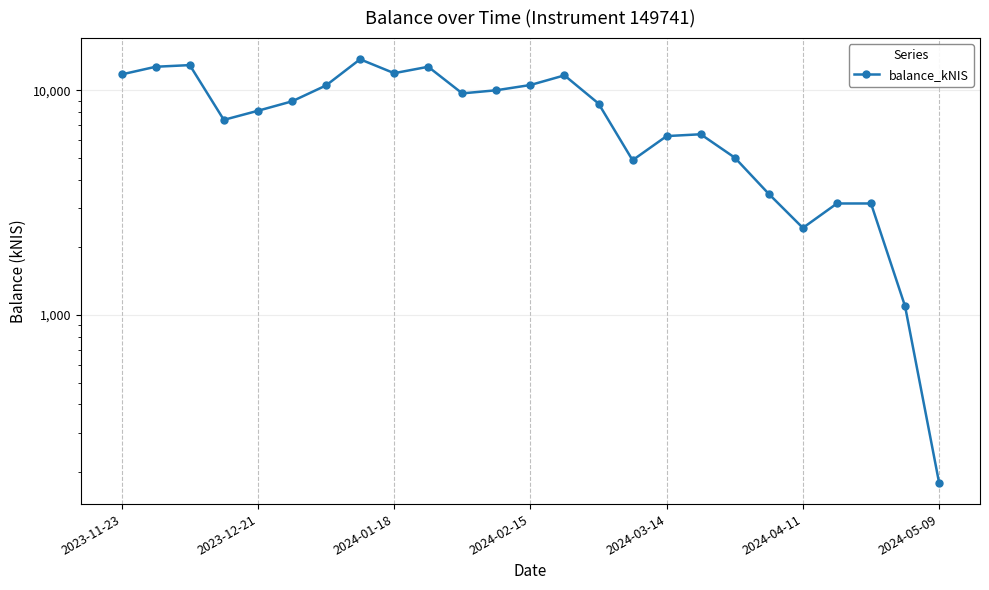

What is the average value?

7900.3